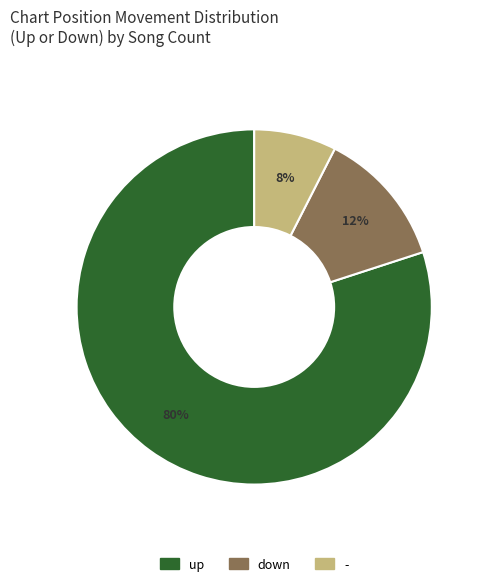

Which category accounts for the majority?

up